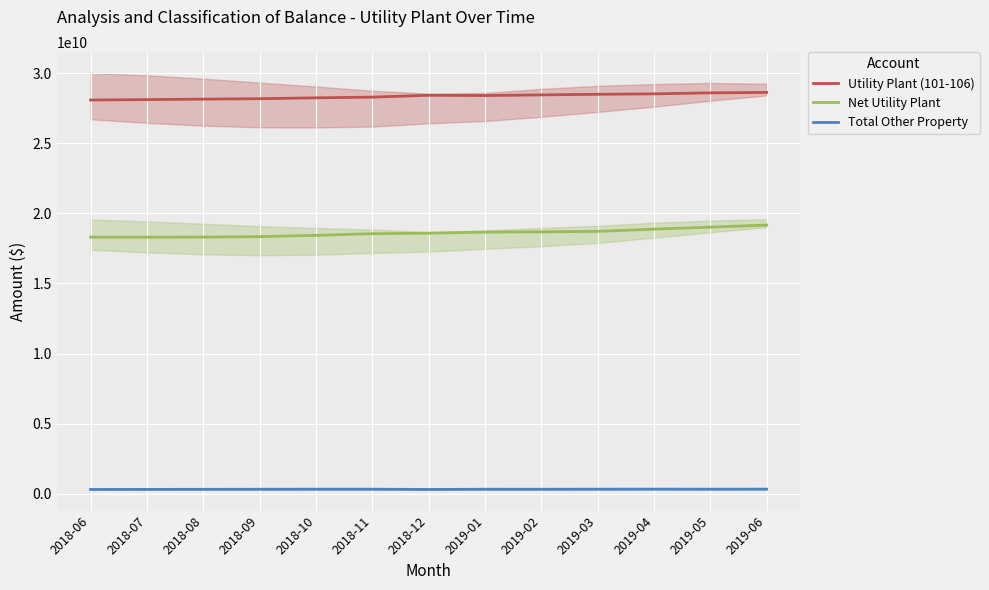

True or false: Total Other Property and Utility Plant (101-106) intersect in this chart.

False